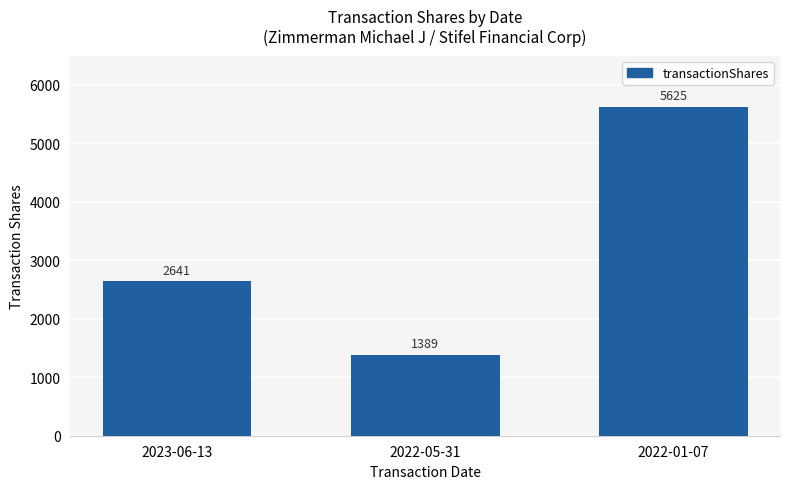

What is the value of the 2nd bar from the left?

1389